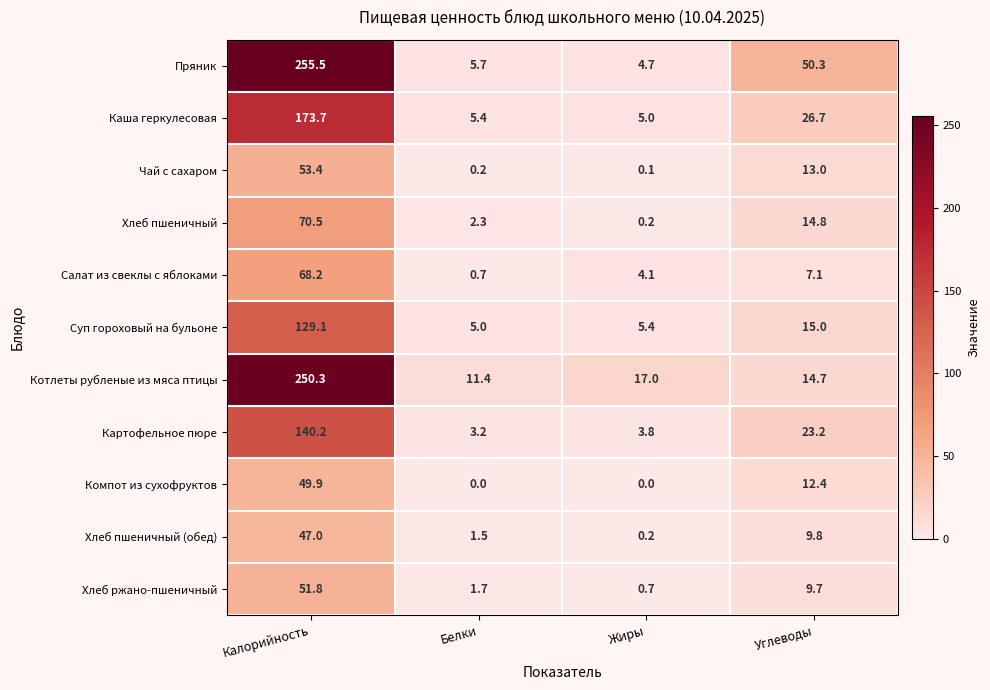

Where is Картофельное пюре nearest to the value 71?

Углеводы